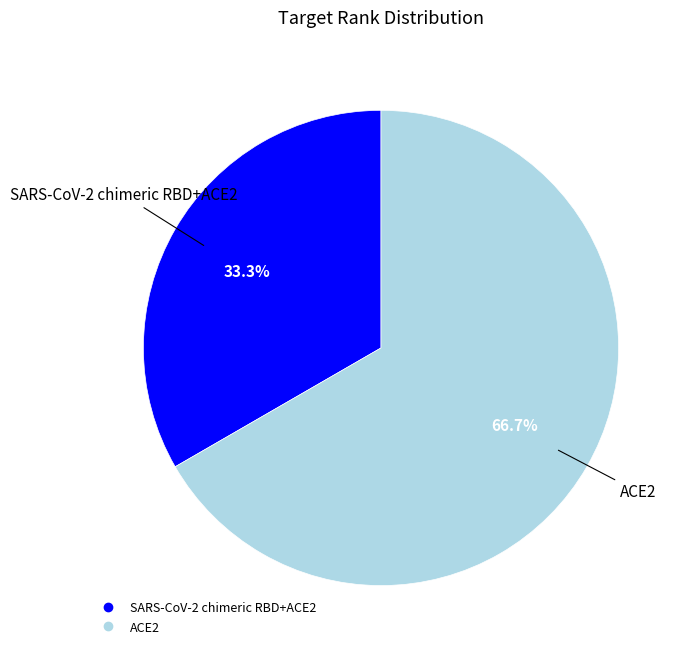

Does any single category account for the majority?

Yes